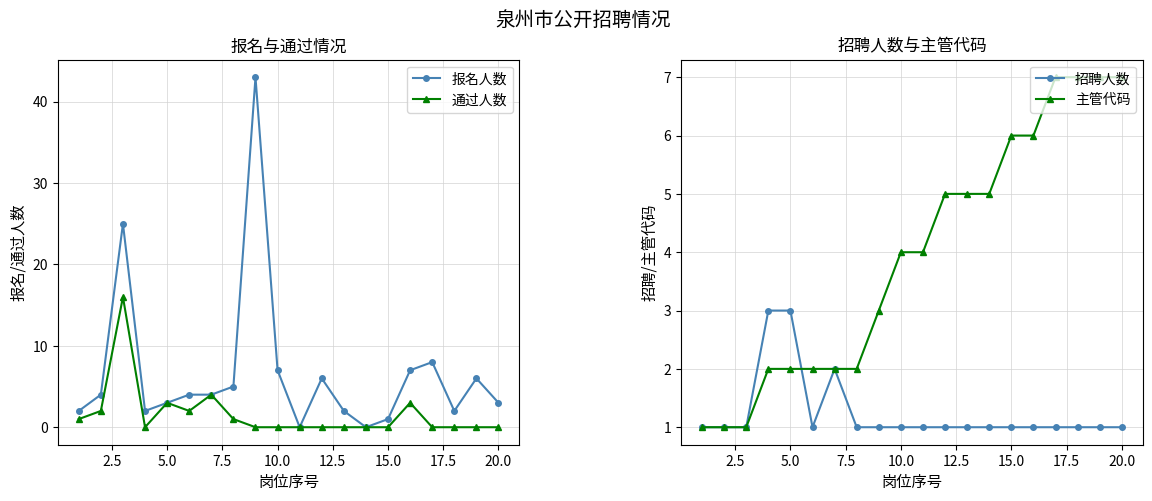

Reading left to right, list all the values displayed in this chart.

报名人数: 2	4	25	2	3	4	4	5	43	7	0	6	2	0	1	7	8	2	6	3
通过人数: 1	2	16	0	3	2	4	1	0	0	0	0	0	0	0	3	0	0	0	0
招聘人数: 1	1	1	3	3	1	2	1	1	1	1	1	1	1	1	1	1	1	1	1
主管代码: 1	1	1	2	2	2	2	2	3	4	4	5	5	5	6	6	7	7	7	7